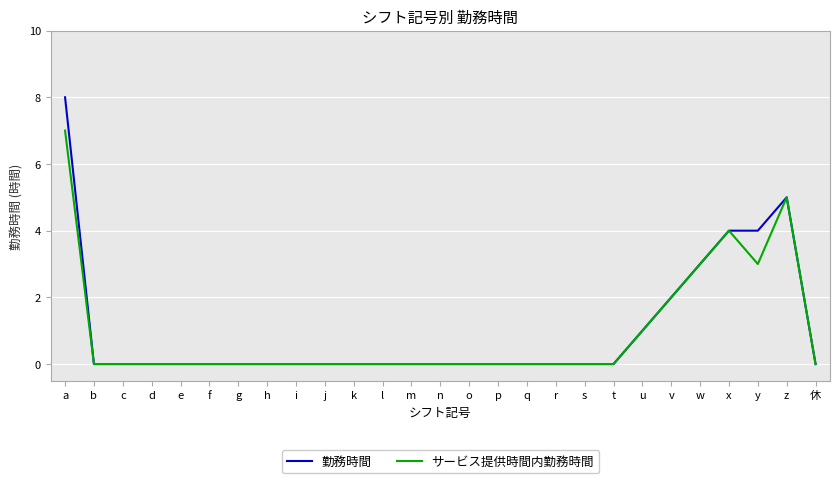

Rank the series by their maximum value, from highest to lowest.

勤務時間, サービス提供時間内勤務時間